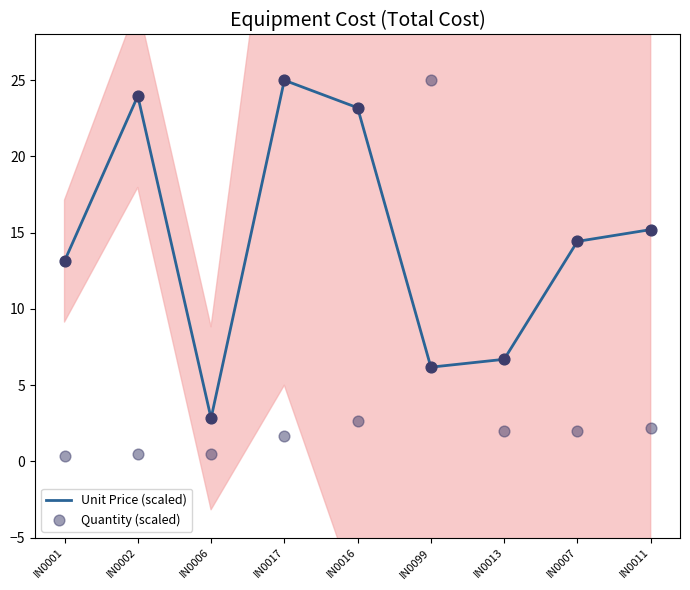

What are all the series names shown in the legend?

Unit Price (scaled), Quantity (scaled)